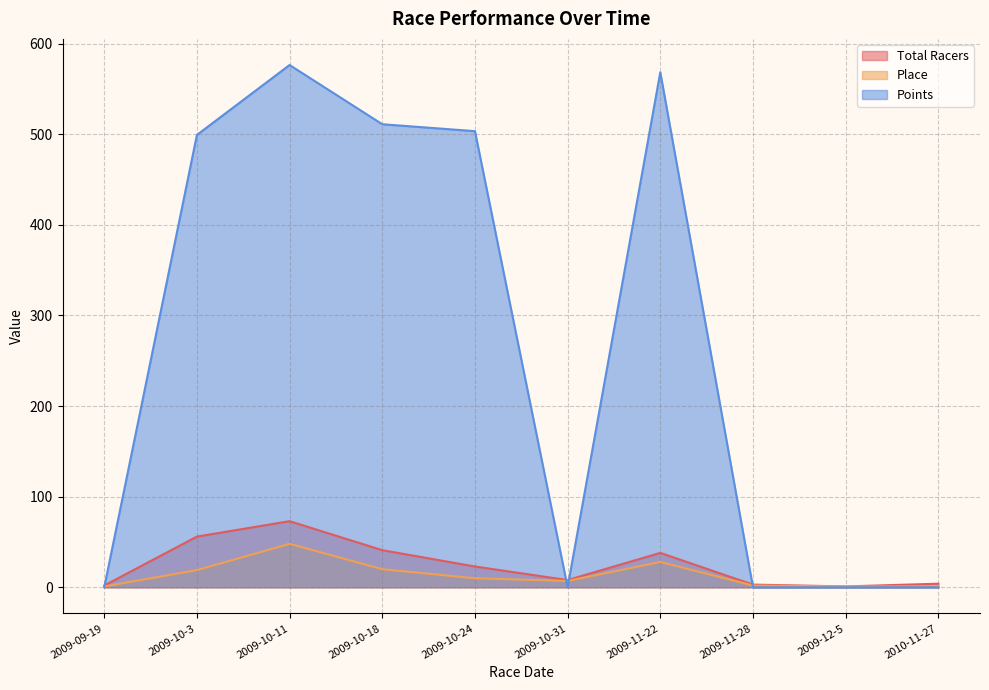

What is the difference between the Total Racers values at 2009-10-3 and 2009-11-28?

53.0